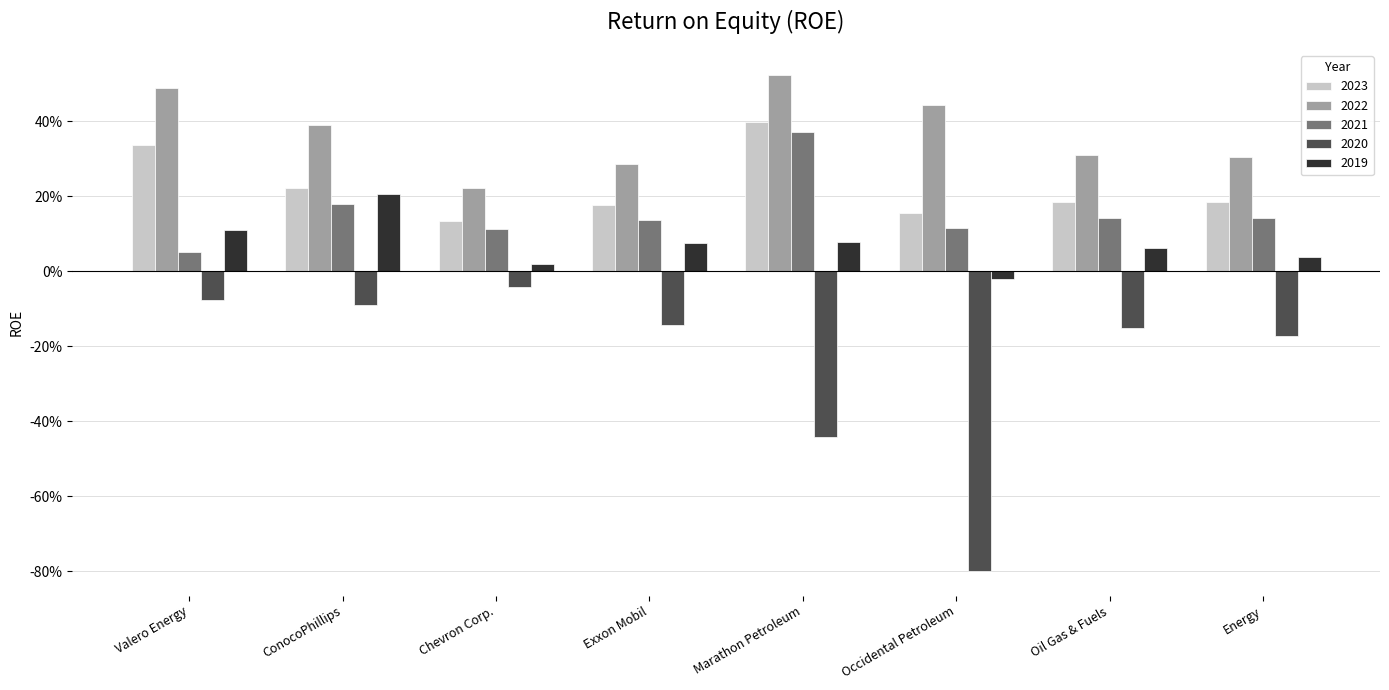

What is the value of the 2023 bar at the 2nd from the left?

0.2